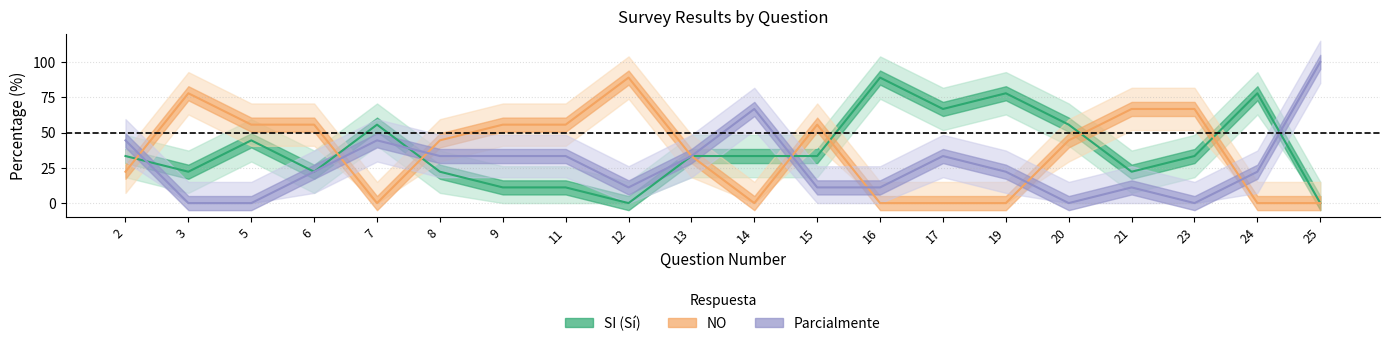

How many interior local peaks does the SI series have?

5